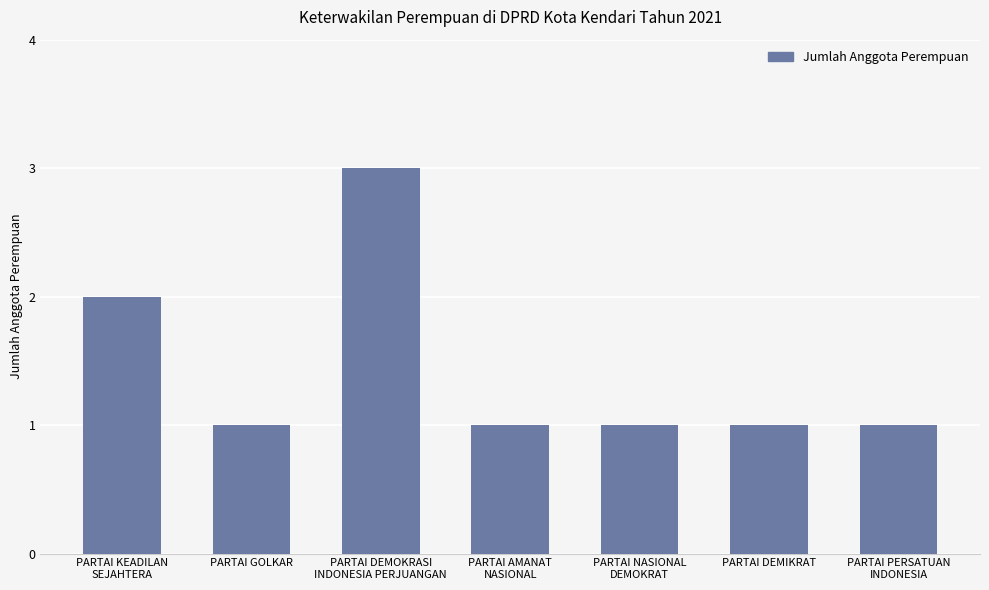

Does the chart contain stacked bars?

No